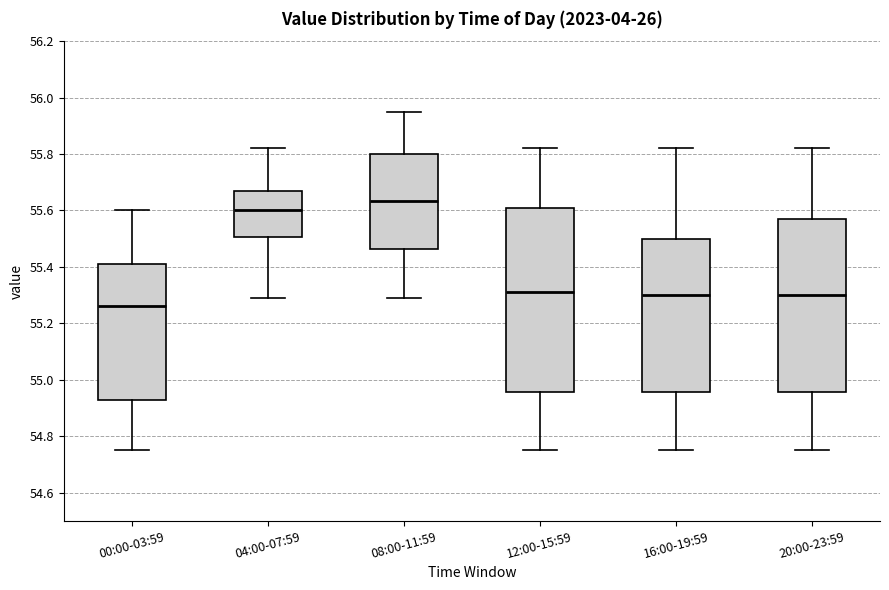

Where does the upper whisker of the box for 12:00-15:59 end on the y-axis? The values are not printed on the chart, so give them approximately, as read against the axis.

55.82